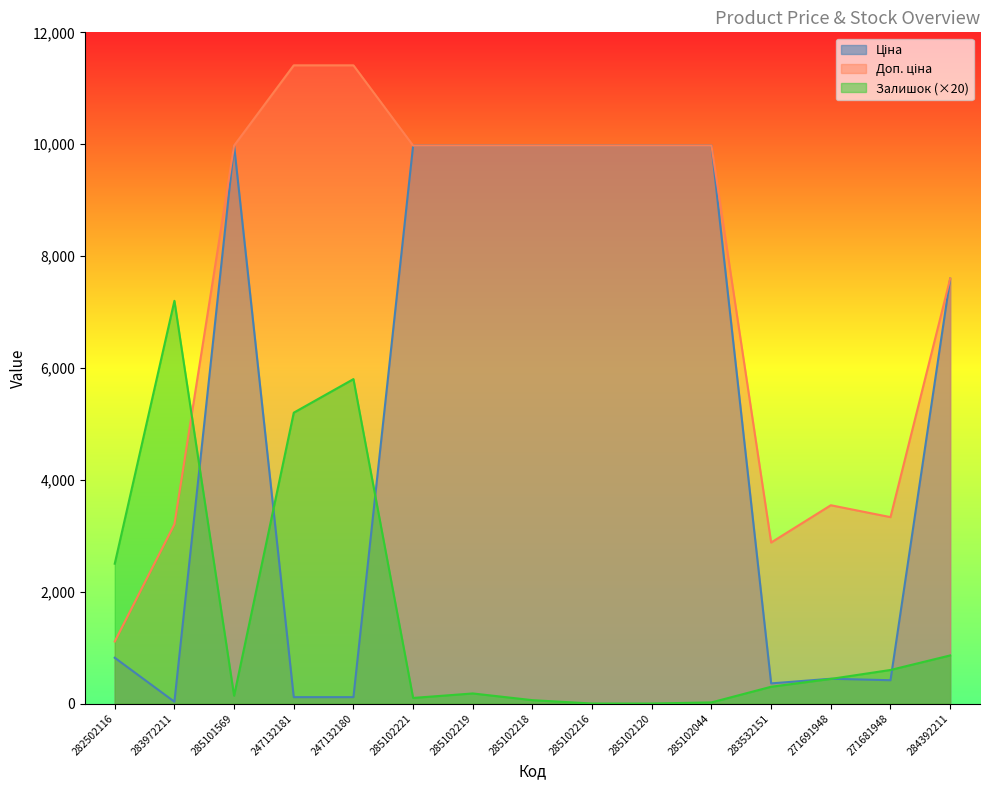

What is the label of the 4th point from the left?

247132181